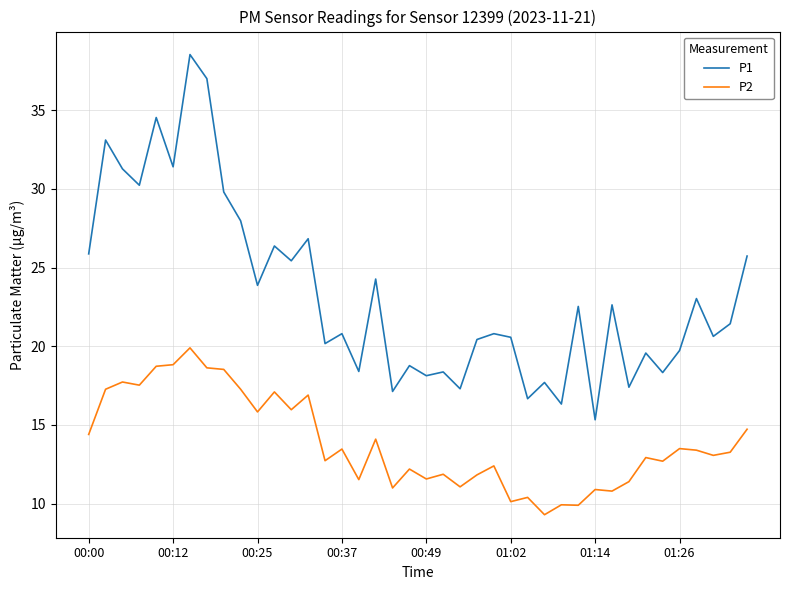

In P2, how many points are lower than both neighbors (excluding endpoints)?

14